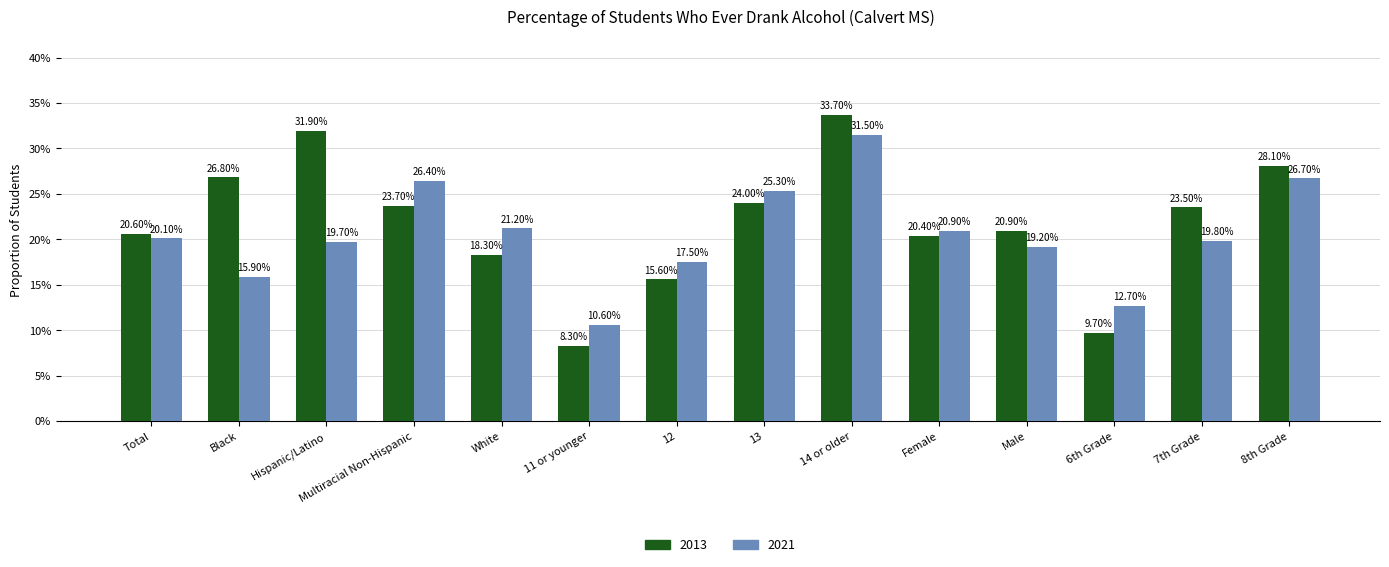

Between 14 or older and 7th Grade, which series saw the biggest shift?

2021